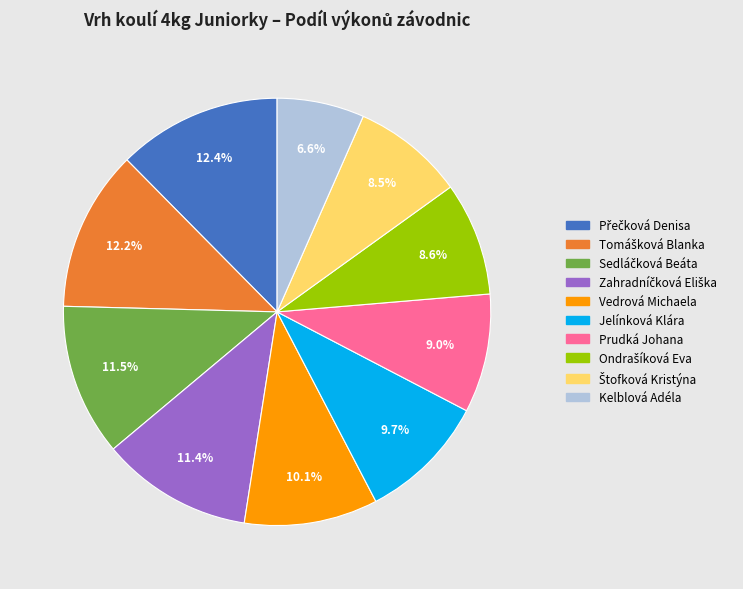

What percentage is NOT represented by Kelblová Adéla?

93.4%